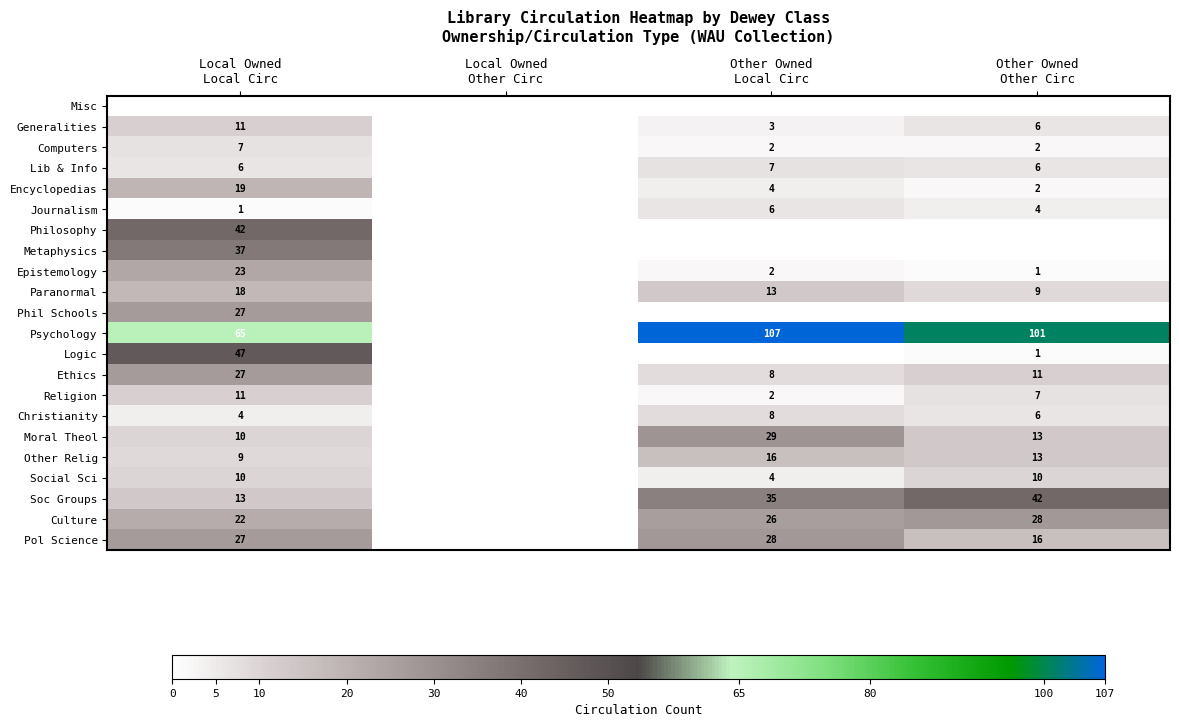

Which series has the largest total across all categories?

Psychology